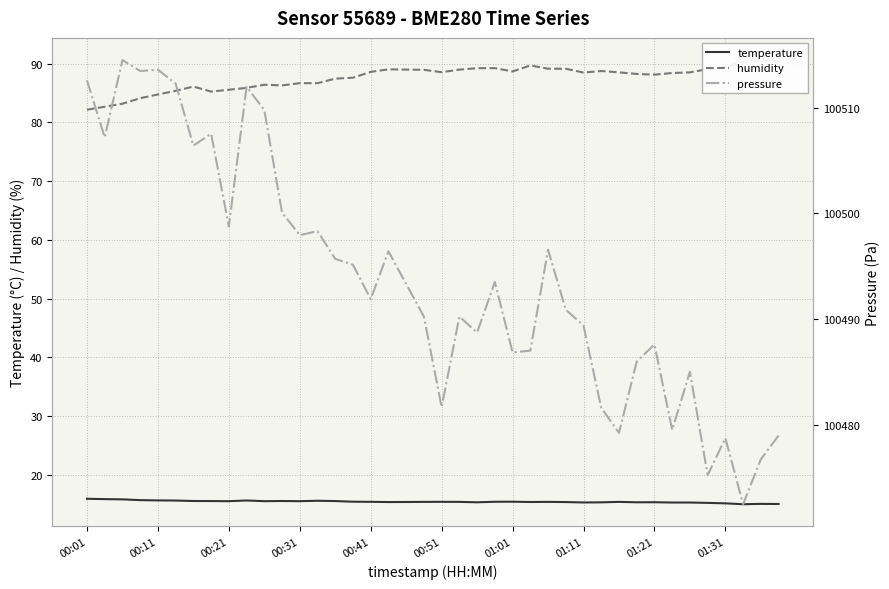

True or false: temperature has more than 1 interior local peaks.

True